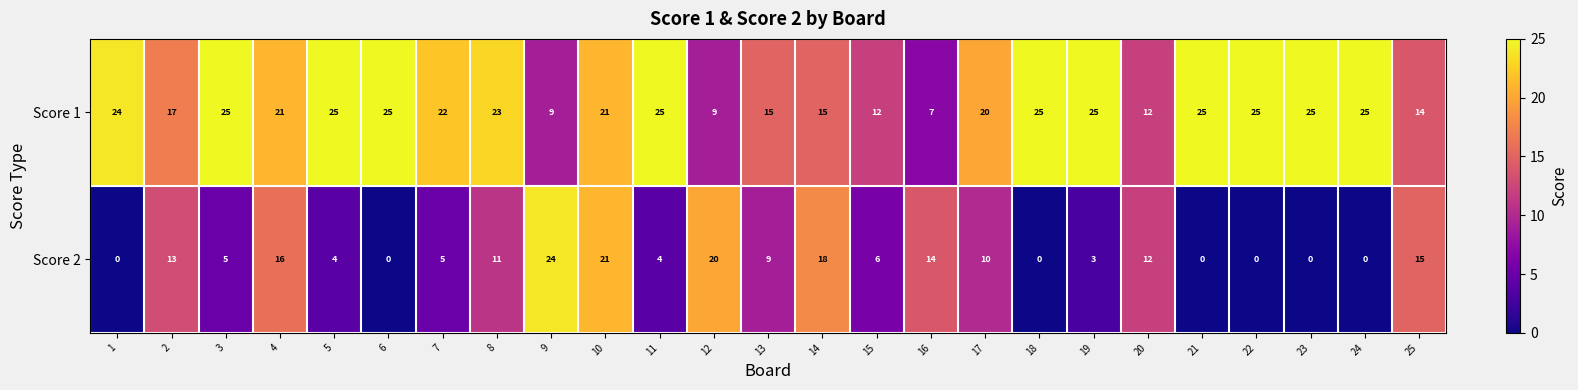

What is the spread (max minus min) of values at 21?

25